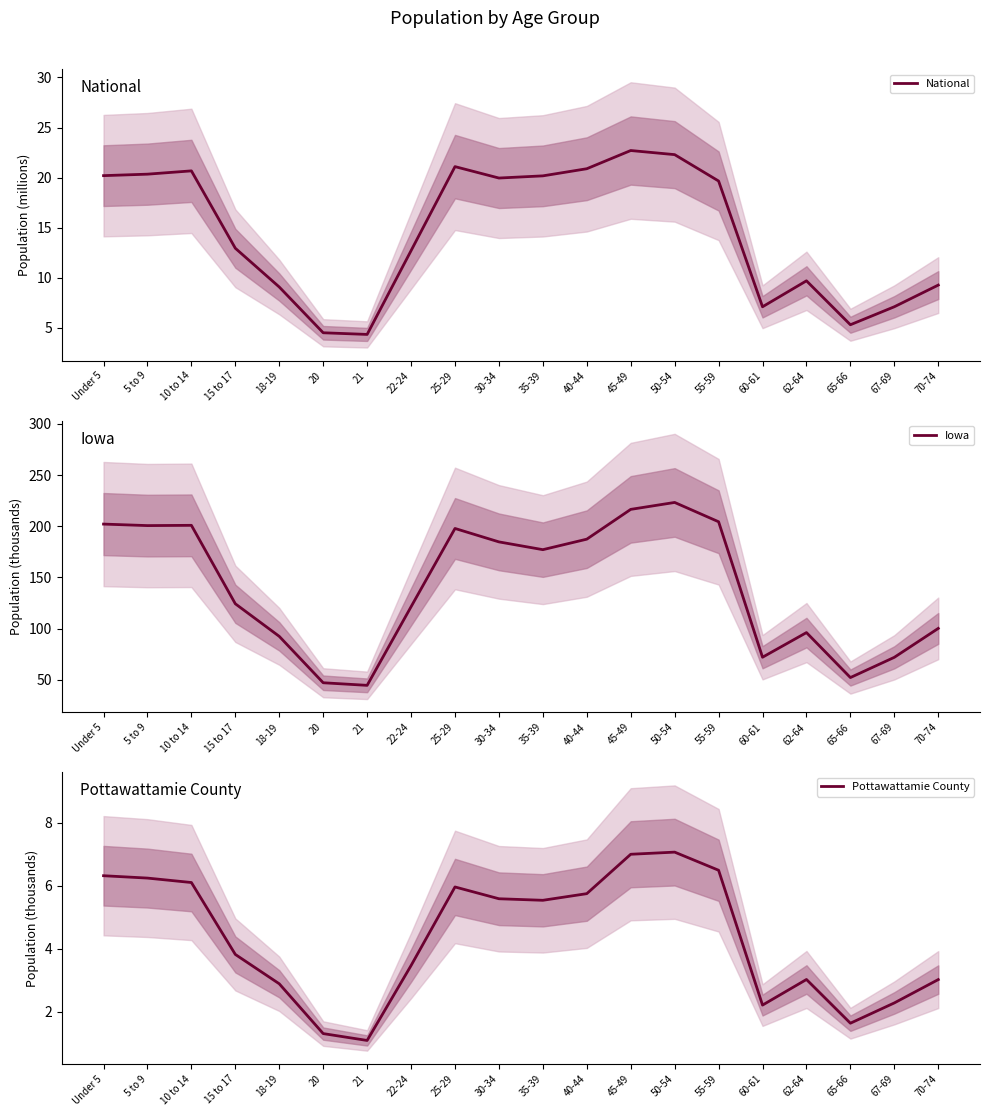

What is the label of the 14th point from the left?

50-54